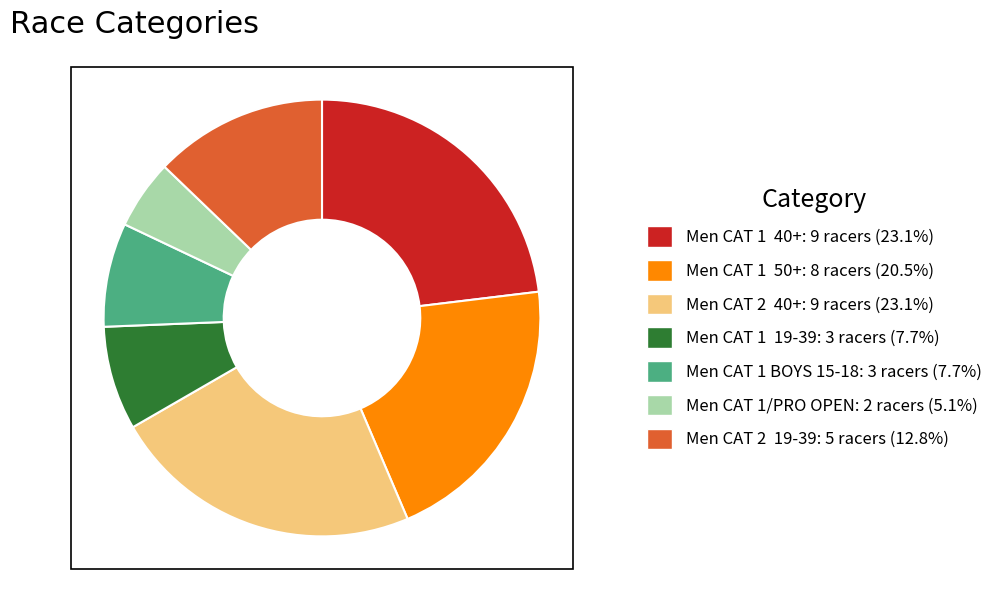

Which slice is the smallest?

Men CAT 1/PRO OPEN